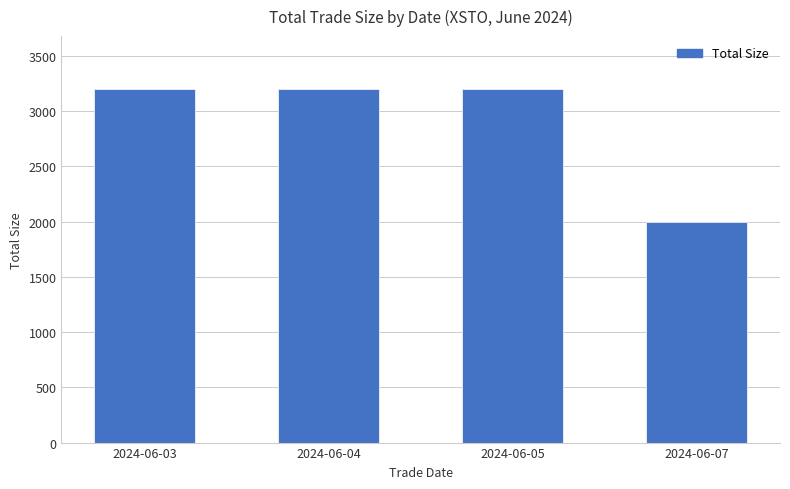

Does the chart contain any negative values?

No